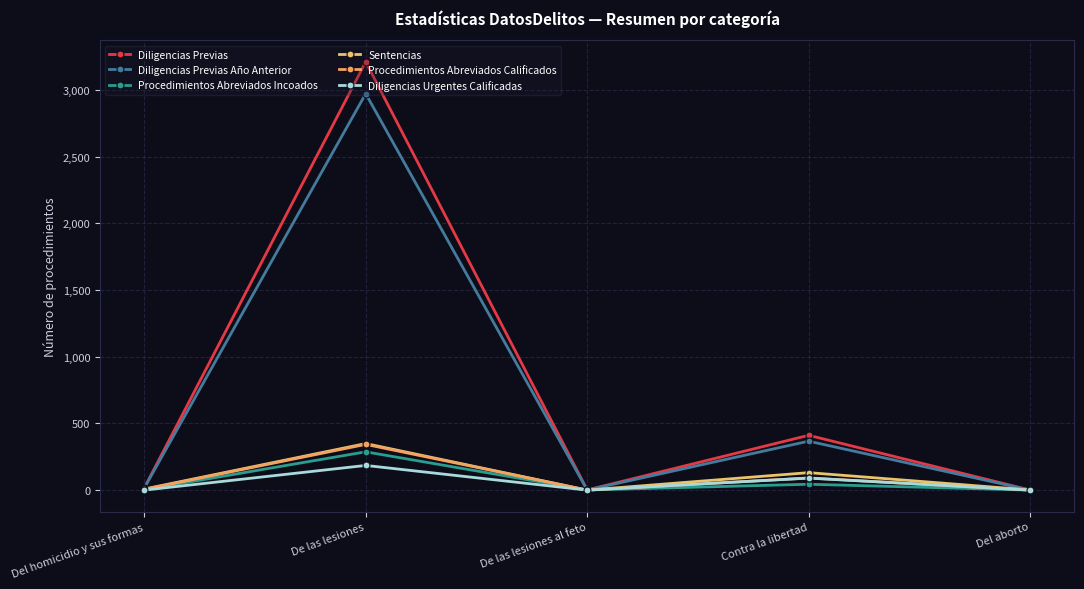

Reading left to right, list all the values displayed in this chart.

Diligencias Previas: Del homicidio y sus formas=15	De las lesiones=3211	De las lesiones al feto=1	Contra la libertad=411	Del aborto=0
Diligencias Previas Año Anterior: Del homicidio y sus formas=15	De las lesiones=2972	De las lesiones al feto=1	Contra la libertad=367	Del aborto=0
Procedimientos Abreviados Incoados: Del homicidio y sus formas=3	De las lesiones=287	De las lesiones al feto=1	Contra la libertad=44	Del aborto=0
Sentencias: Del homicidio y sus formas=8	De las lesiones=349	De las lesiones al feto=0	Contra la libertad=131	Del aborto=1
Procedimientos Abreviados Calificados: Del homicidio y sus formas=5	De las lesiones=343	De las lesiones al feto=0	Contra la libertad=91	Del aborto=0
Diligencias Urgentes Calificadas: Del homicidio y sus formas=0	De las lesiones=185	De las lesiones al feto=0	Contra la libertad=90	Del aborto=0